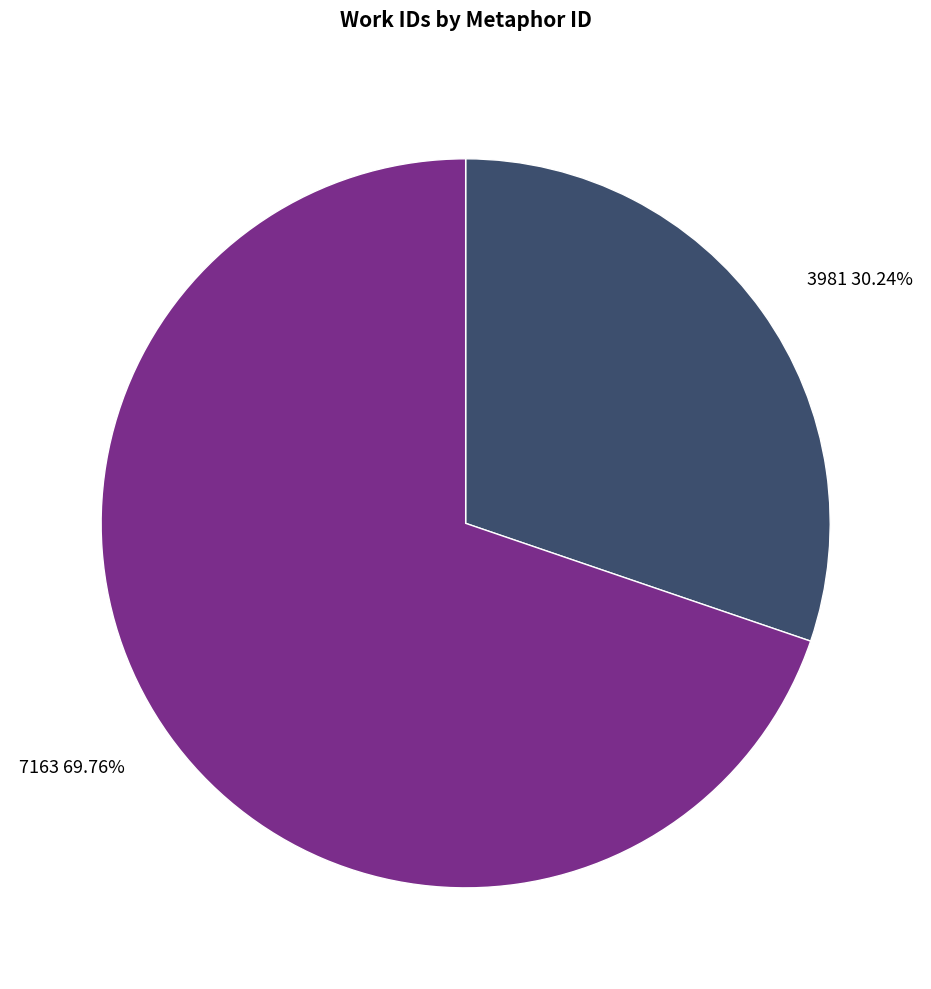

True or false: 3981 accounts for 30% of the total.

True